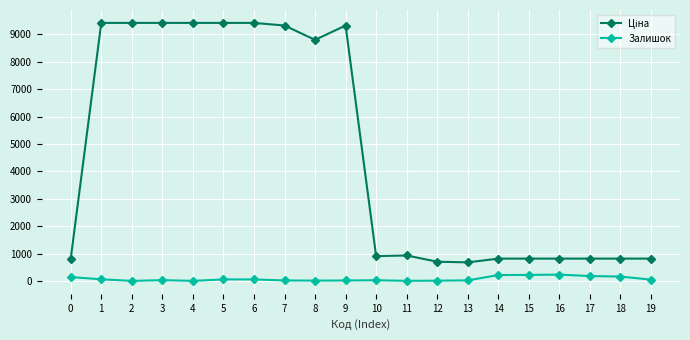

What is the maximum value for Залишок?

229.0